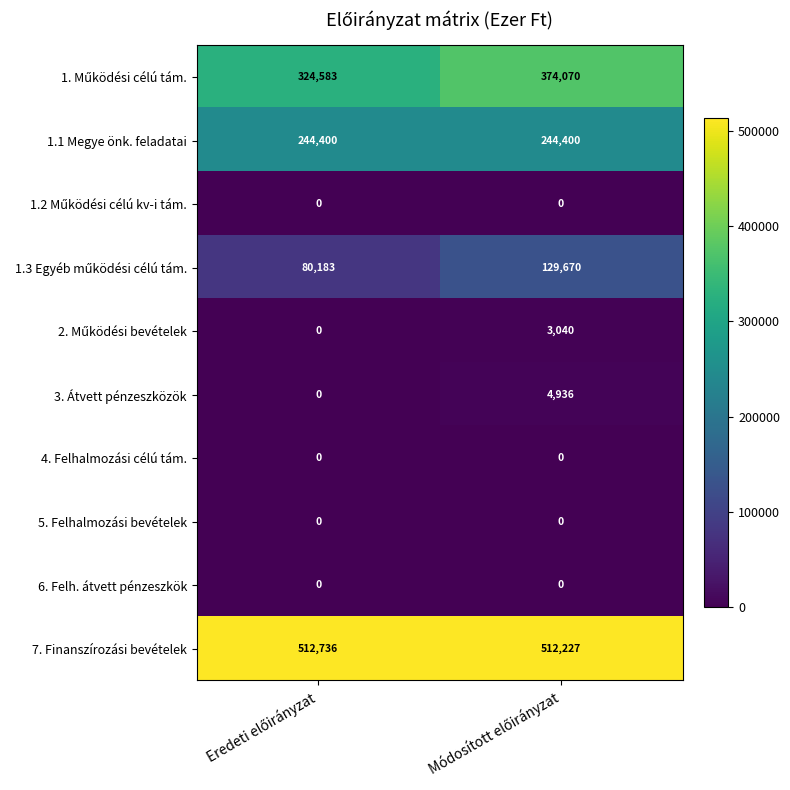

What is the maximum value for 1.1 Megye önk. feladatai?

244400